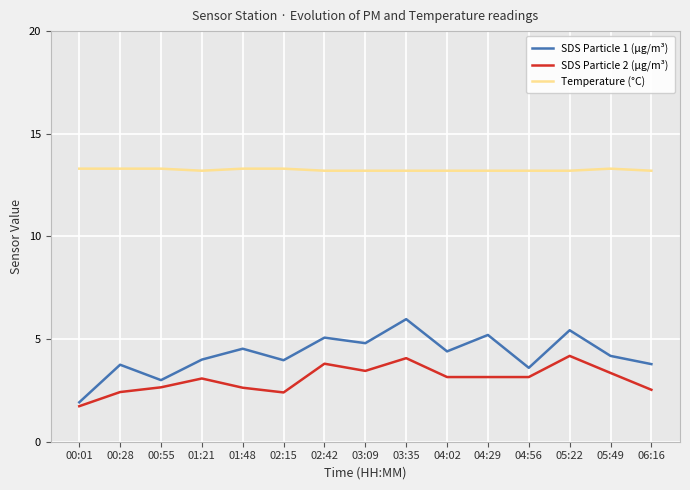

The SDS Particle 2 (µg/m³) series shows 4.9 at 01:21. True or false?

False